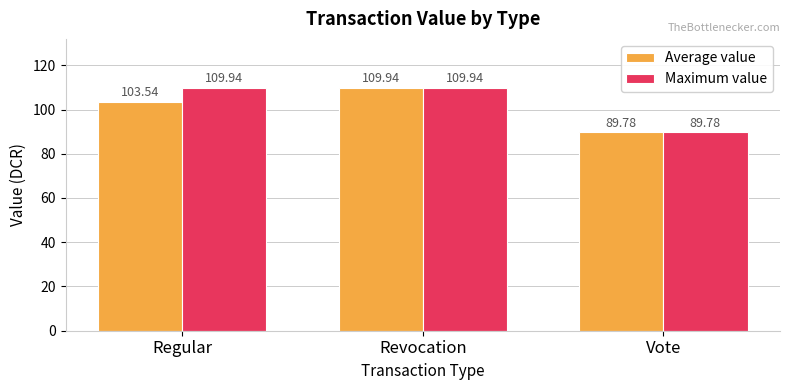

Reading left to right, list all the values displayed in this chart.

Average value: Regular=103.5	Revocation=109.9	Vote=89.8
Maximum value: Regular=109.9	Revocation=109.9	Vote=89.8